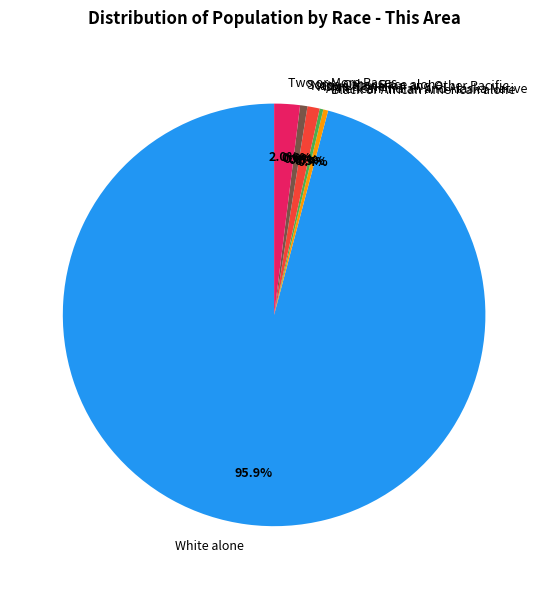

Which category has the biggest portion of the pie?

White alone